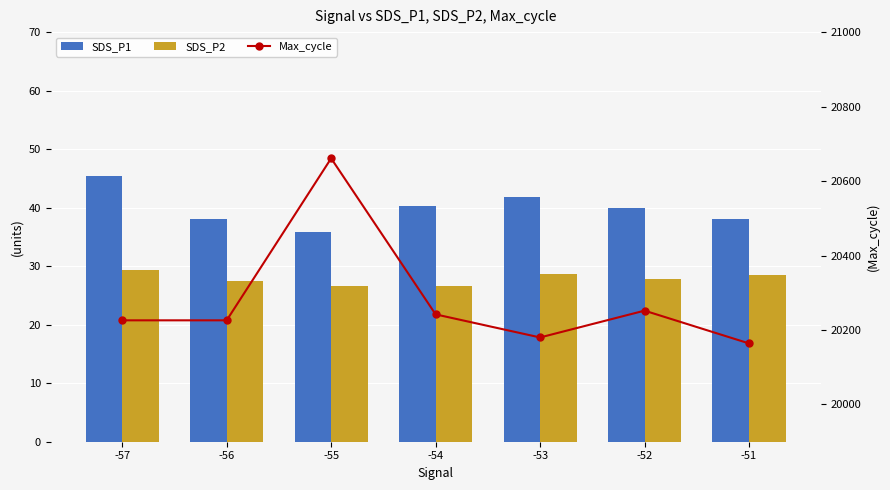

What is the approximate value of SDS_P2 at -51?

28.6